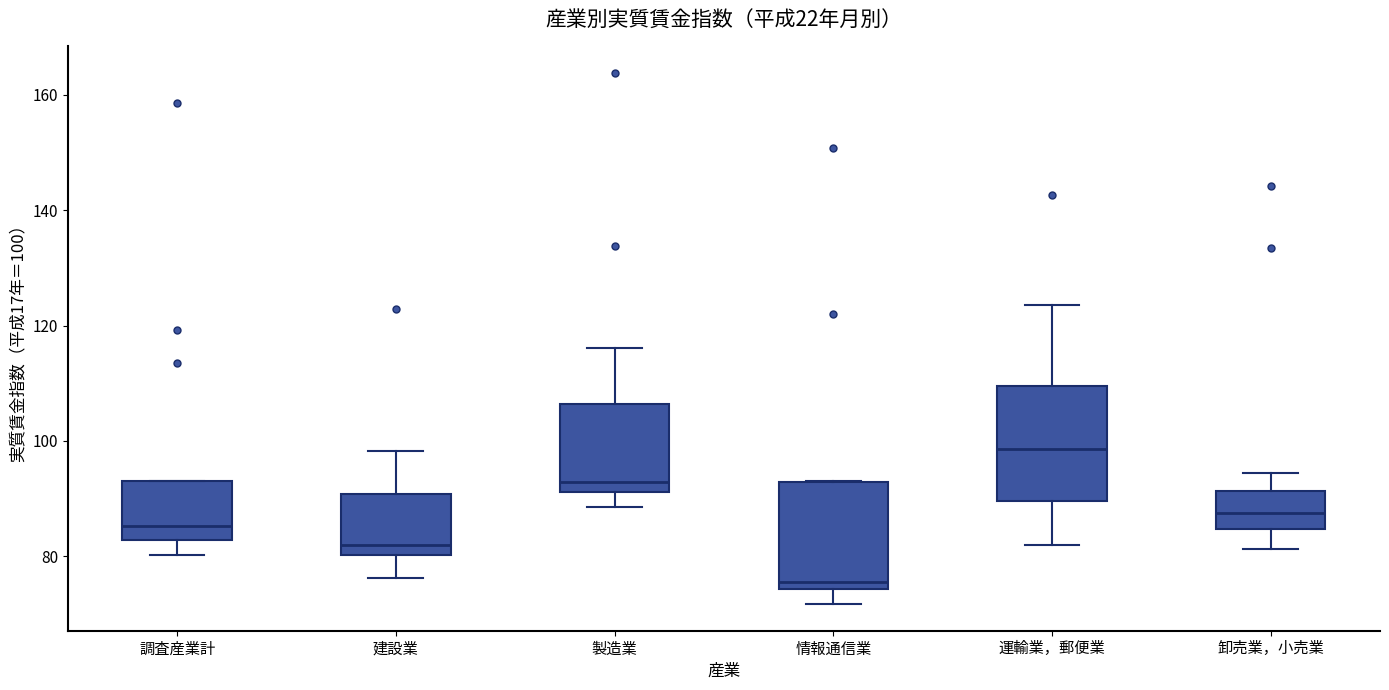

Which box has the highest median line?

運輸業，郵便業